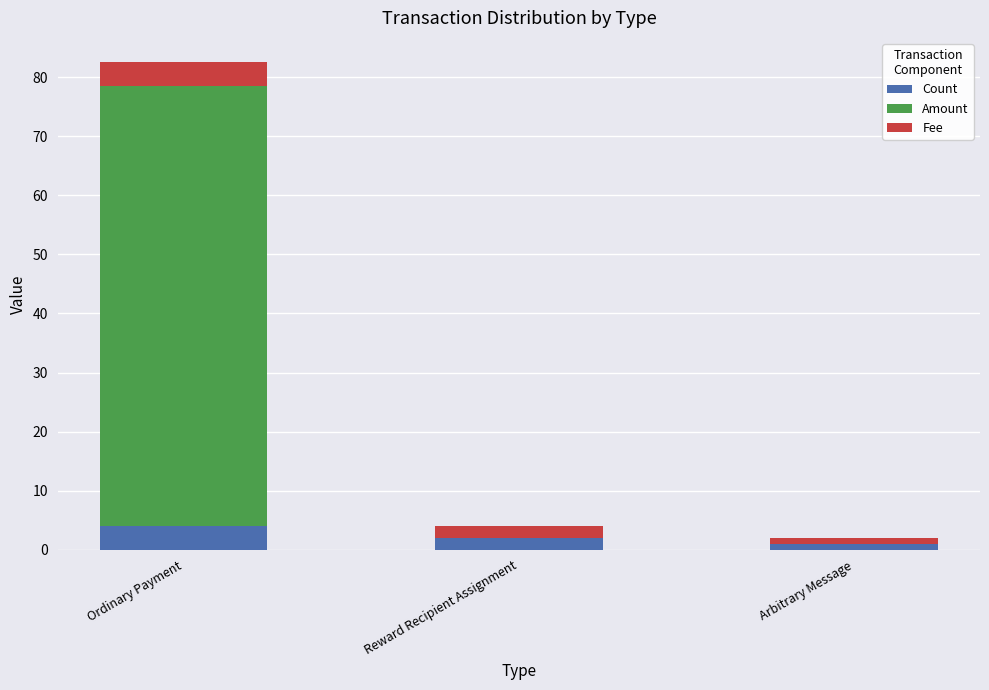

Are the bars horizontal?

No